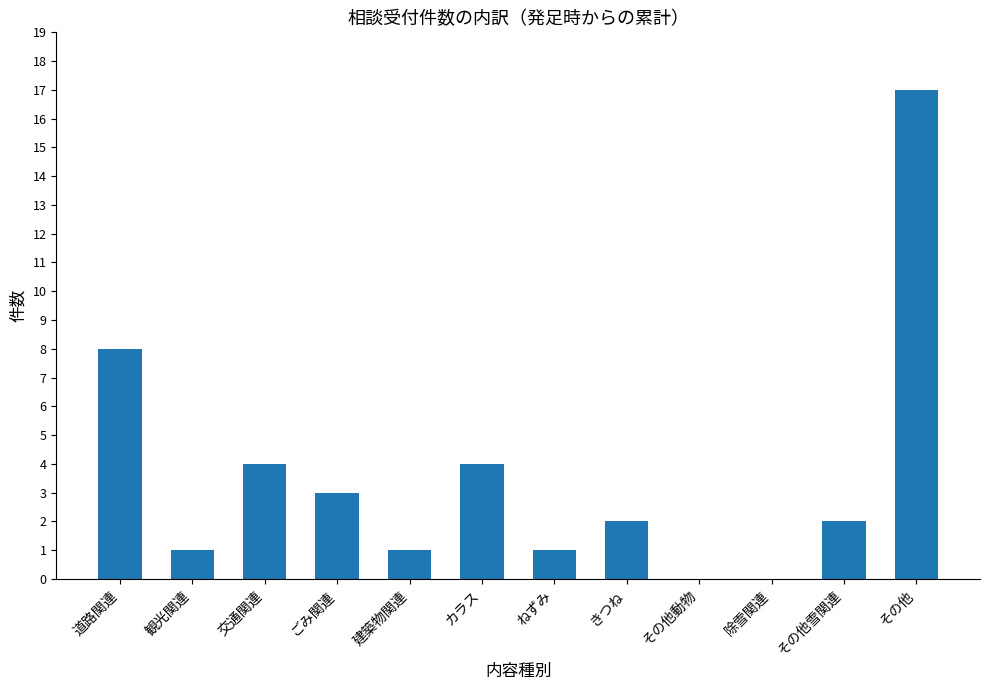

How many series are shown in this chart?

1